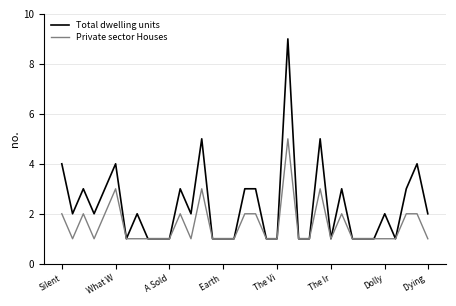

True or false: Total dwelling units has more than 1 points higher than both neighbors.

True